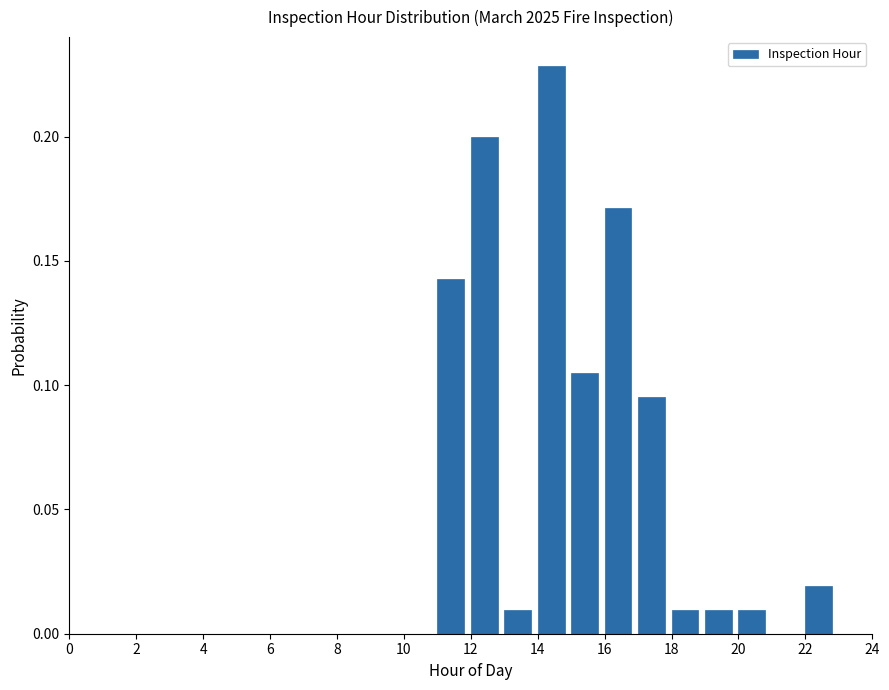

Which range on the x-axis has the tallest bar?

14 to 15